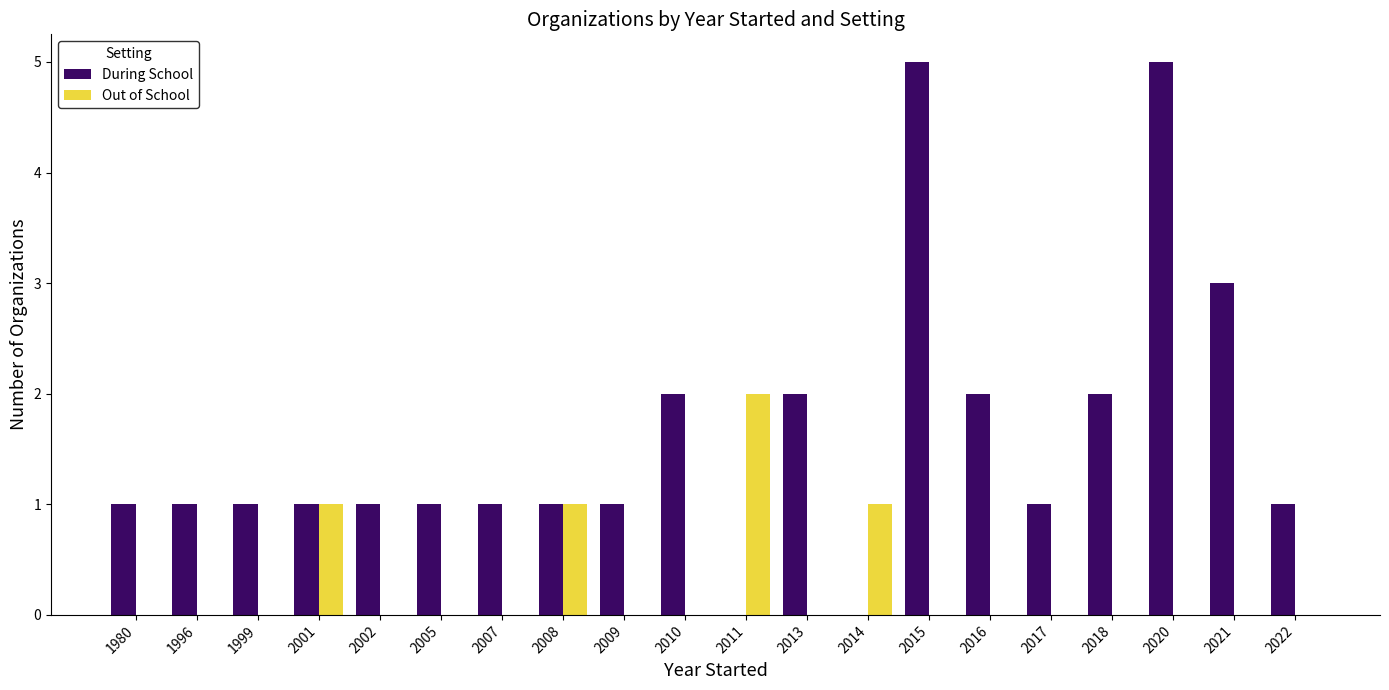

Which series changed the most between 2002 and 2021?

During School